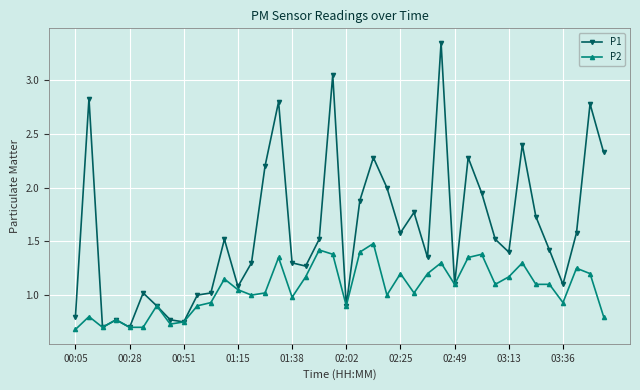

Which series has the widest spread of values?

P1